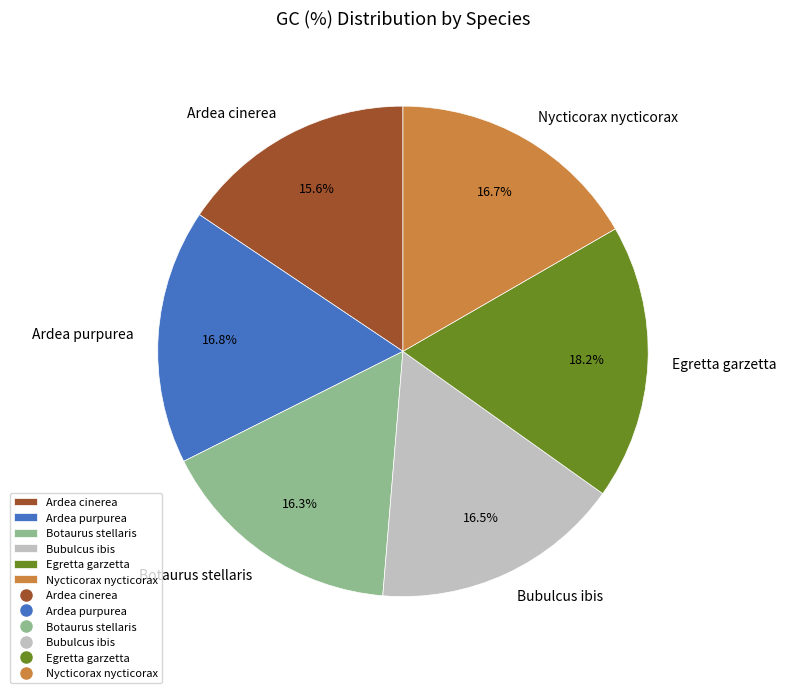

How much of the chart is everything except Egretta garzetta?

81.8%